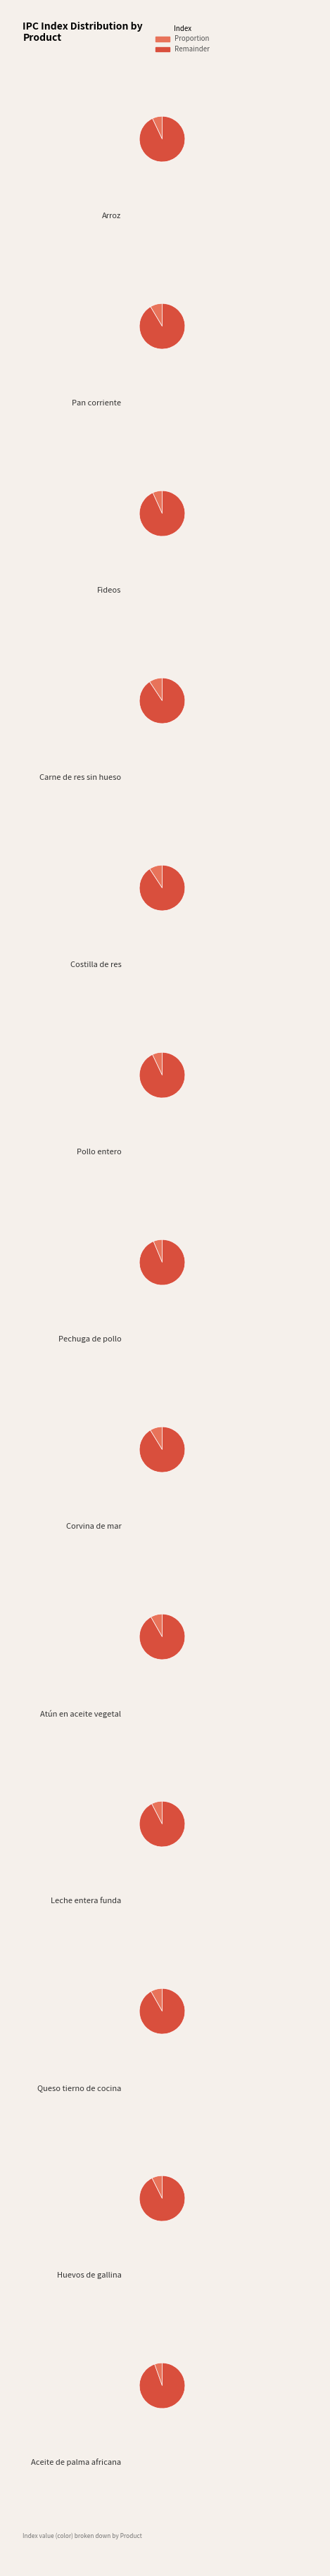

What is the change in value from Fideos to Huevos de gallina?

+8.1